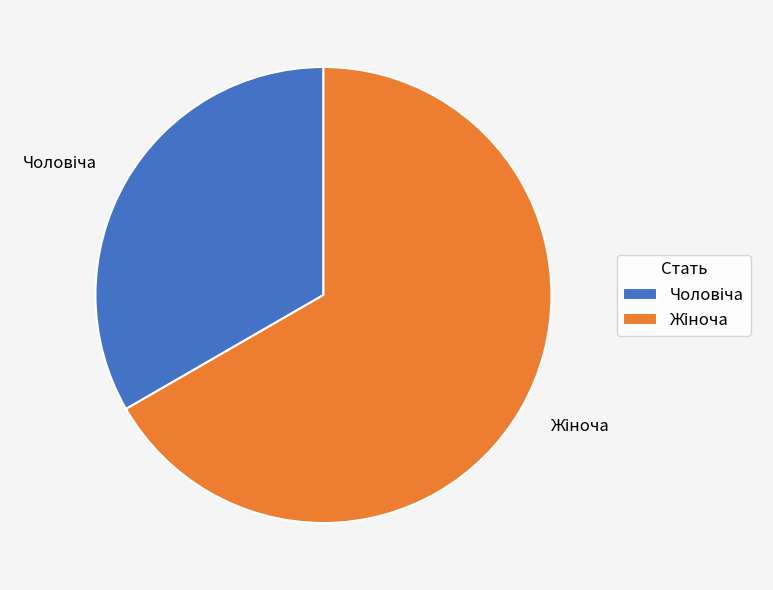

Is there a majority slice in this chart?

Yes